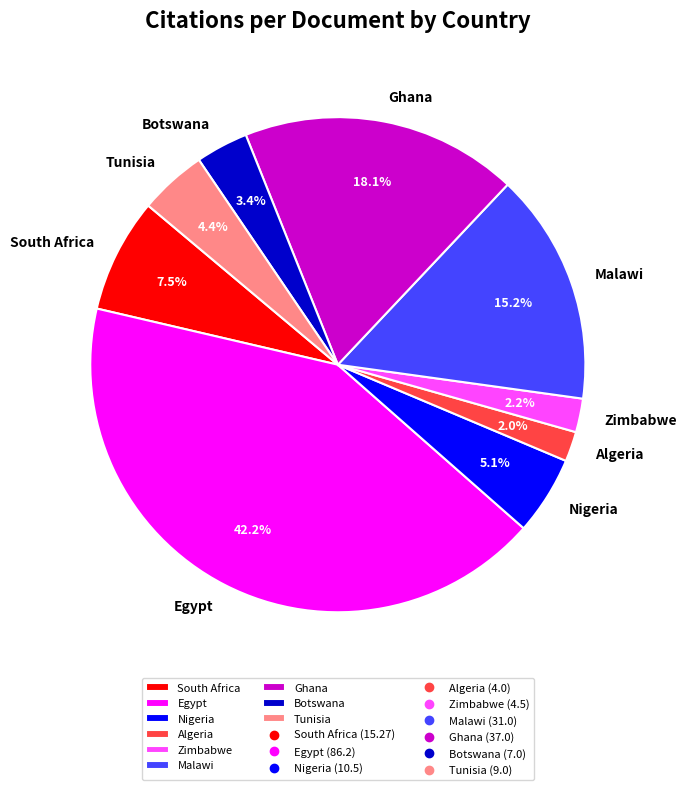

To the nearest percent, what portion does Algeria represent?

2%